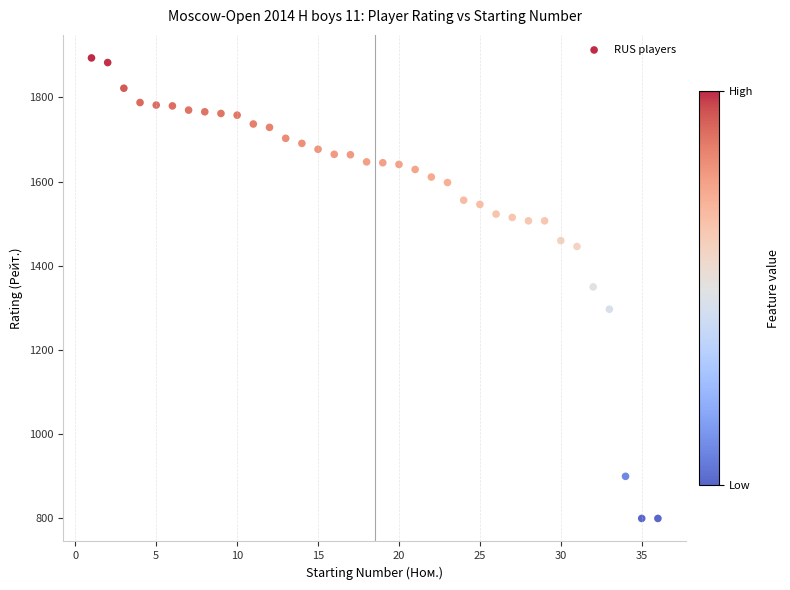

What is the range of Y values (max minus min)?

1094